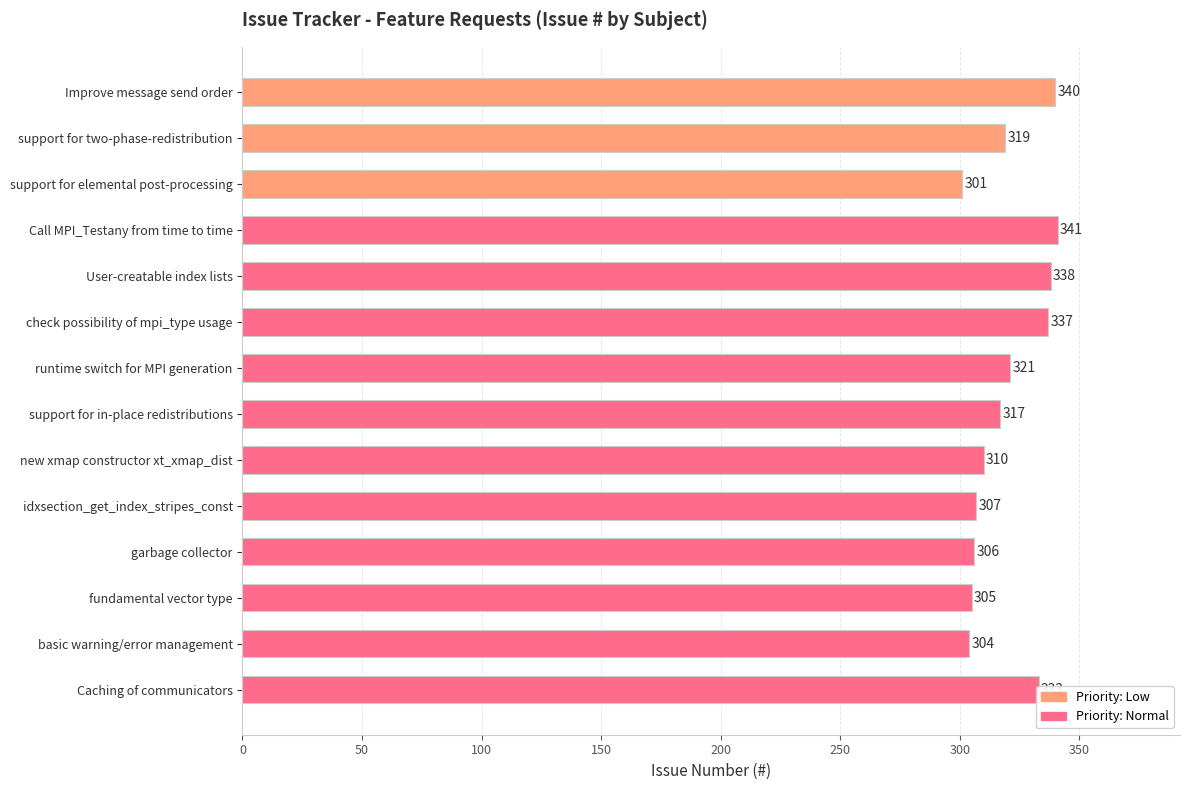

Rank the categories by value from lowest to highest.

support for elemental post-processing, basic warning/error management, fundamental vector type, garbage collector, idxsection_get_index_stripes_const, new xmap constructor xt_xmap_dist, support for in-place redistributions, support for two-phase-redistribution, runtime switch for MPI generation, Caching of communicators, check possibility of mpi_type usage, User-creatable index lists, Improve message send order, Call MPI_Testany from time to time